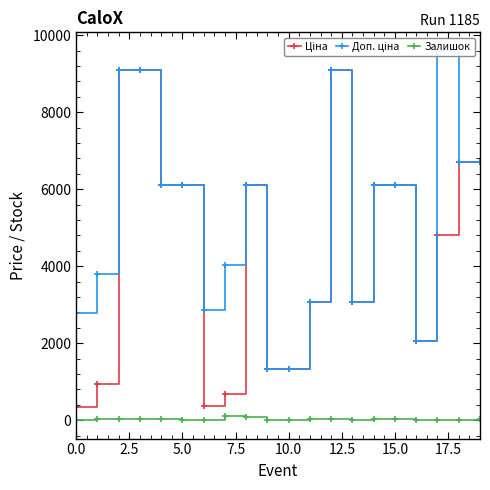

How many data points in Доп. ціна are above 6112?

11